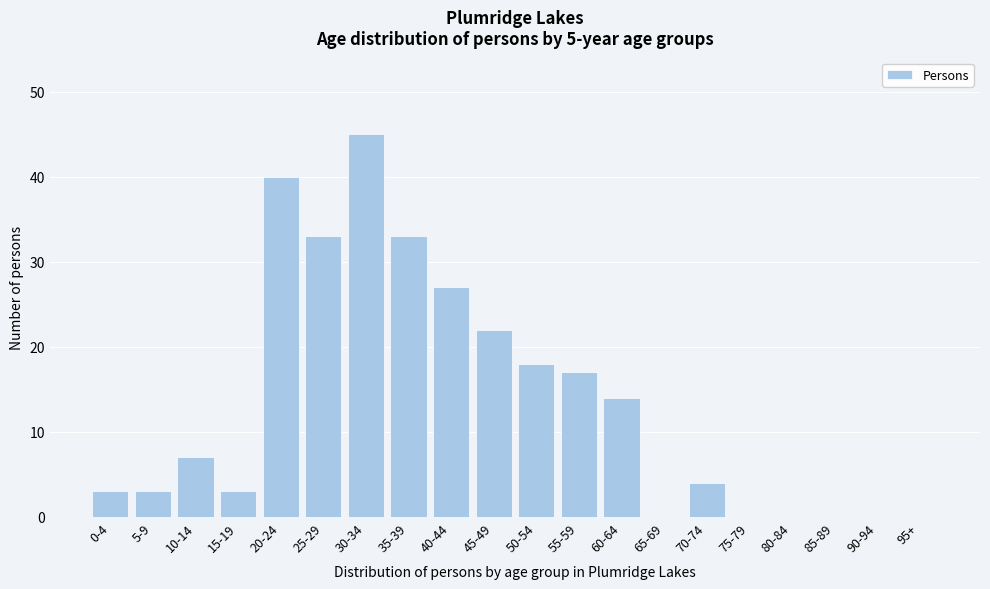

Reading left to right, transcribe all the data shown in this chart.

0-4=3	5-9=3	10-14=7	15-19=3	20-24=40	25-29=33	30-34=45	35-39=33	40-44=27	45-49=22	50-54=18	55-59=17	60-64=14	65-69=0	70-74=4	75-79=0	80-84=0	85-89=0	90-94=0	95+=0